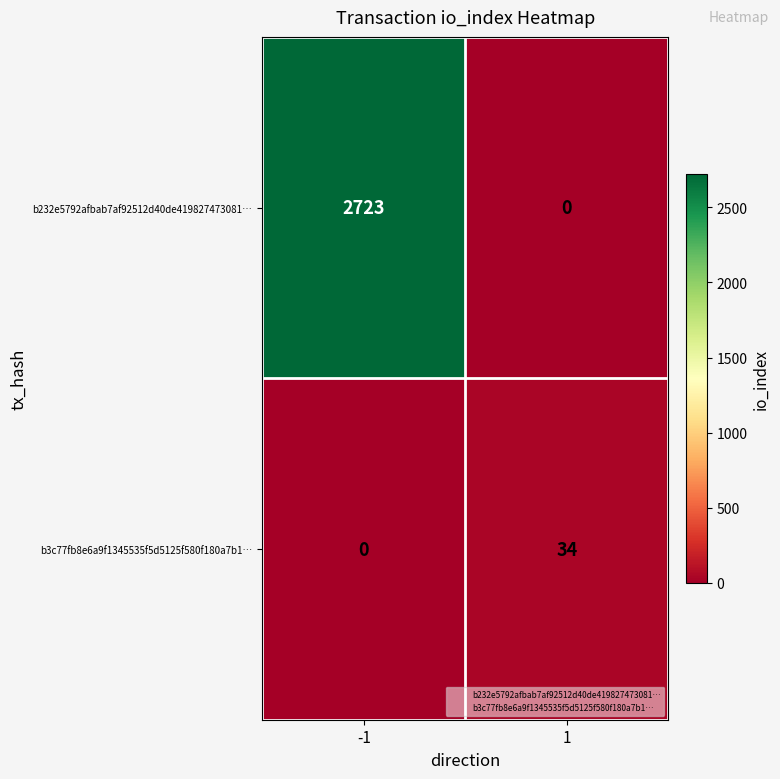

What is the total value across all series at 1?

34